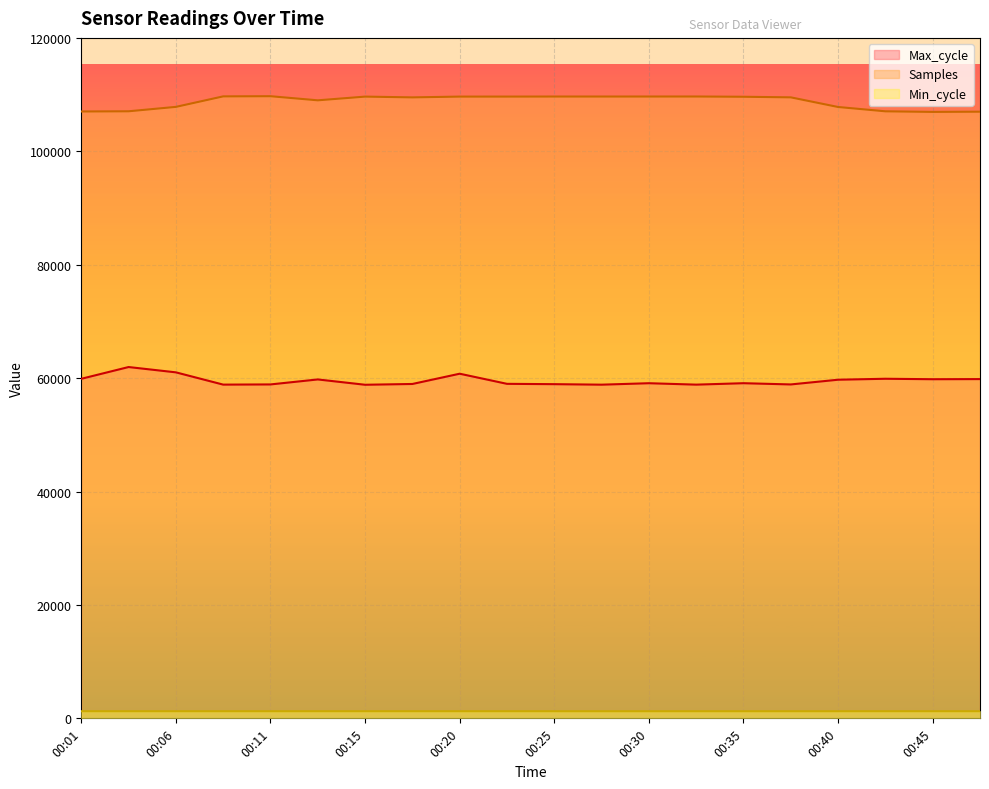

What is the average value of the Max_cycle series?

59544